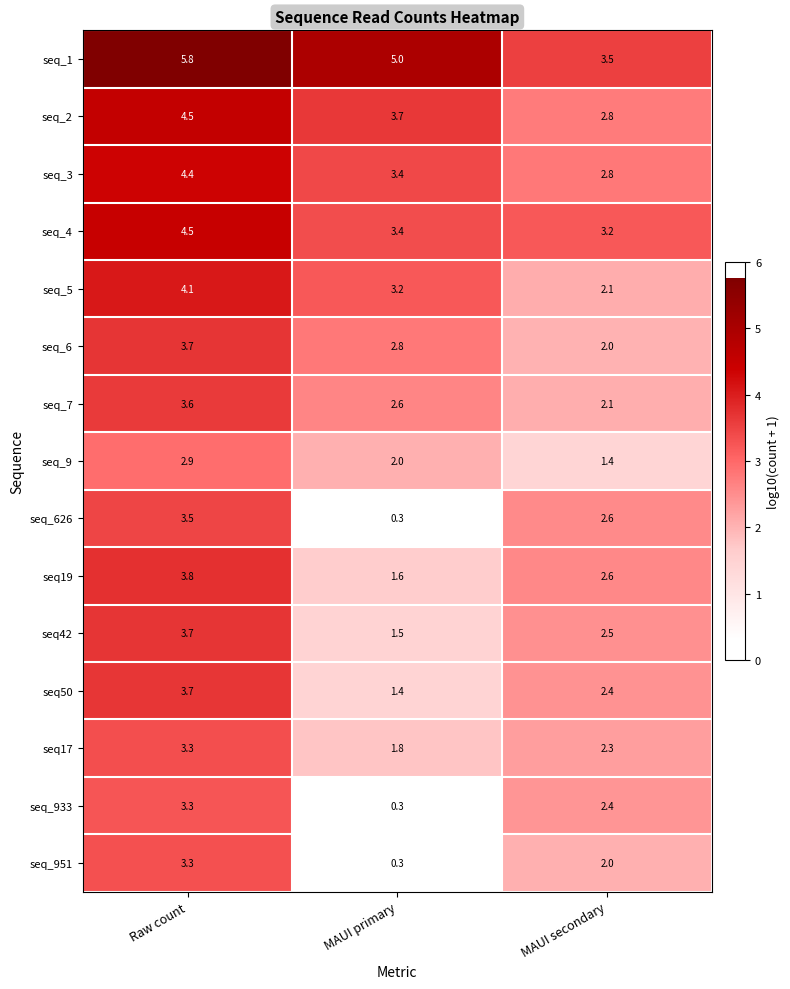

How many data points does each series have?

3